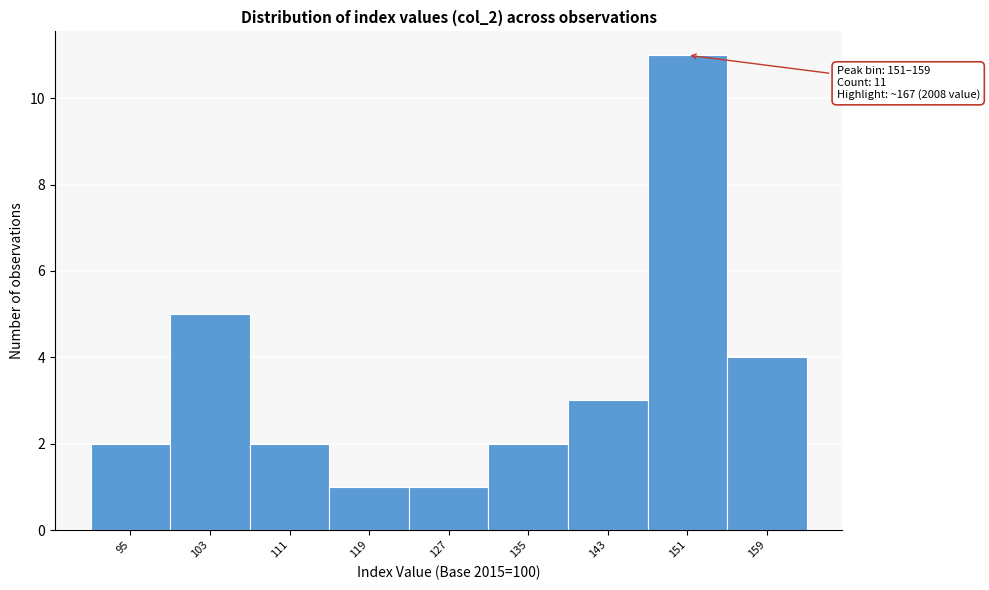

Reading right to left, what are all the values shown in this chart?

4	11	3	2	1	1	2	5	2